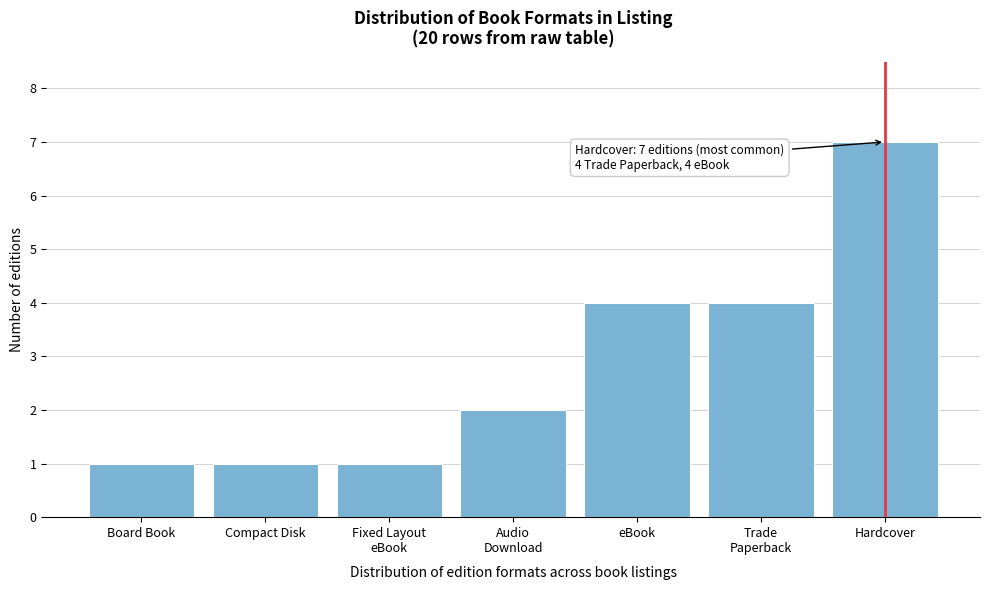

Reading right to left, transcribe all the data shown in this chart.

7	4	4	2	1	1	1